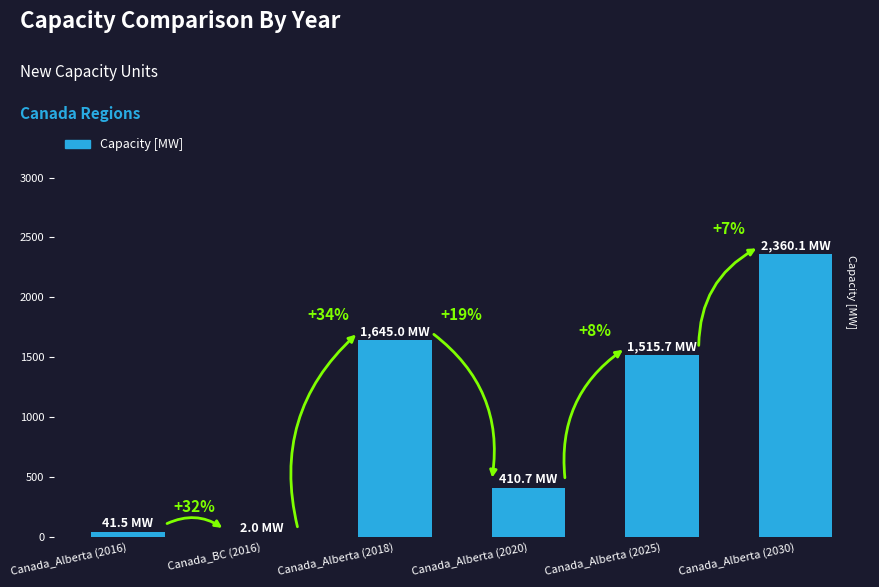

Are the bars horizontal?

No